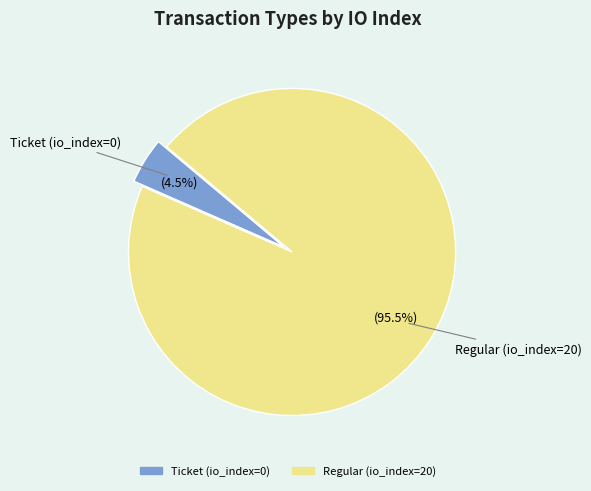

Rank the categories by value from highest to lowest.

Regular (io_index=20), Ticket (io_index=0)